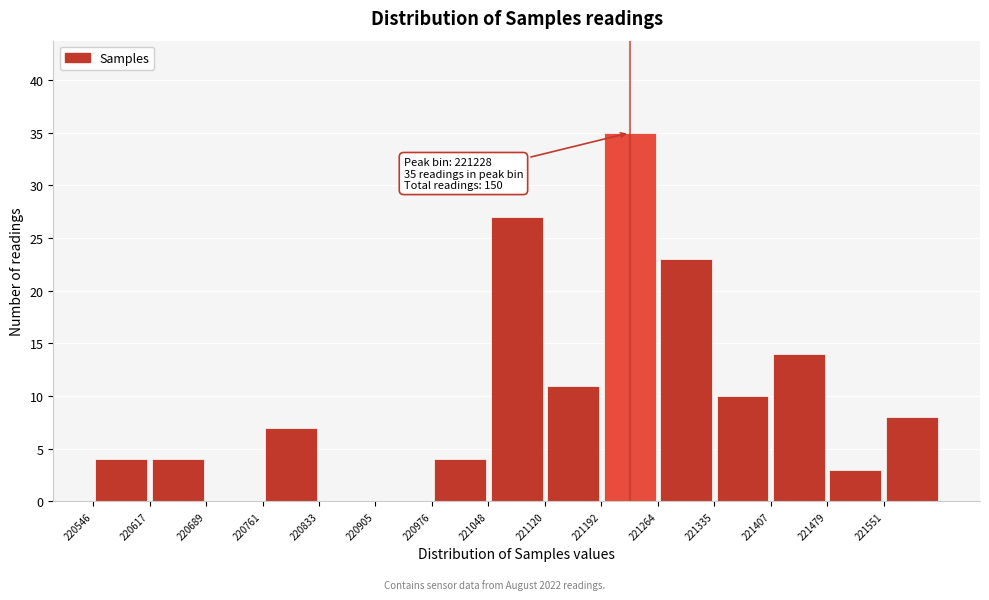

Over which range of the x-axis is the bar tallest?

221190 to 221260